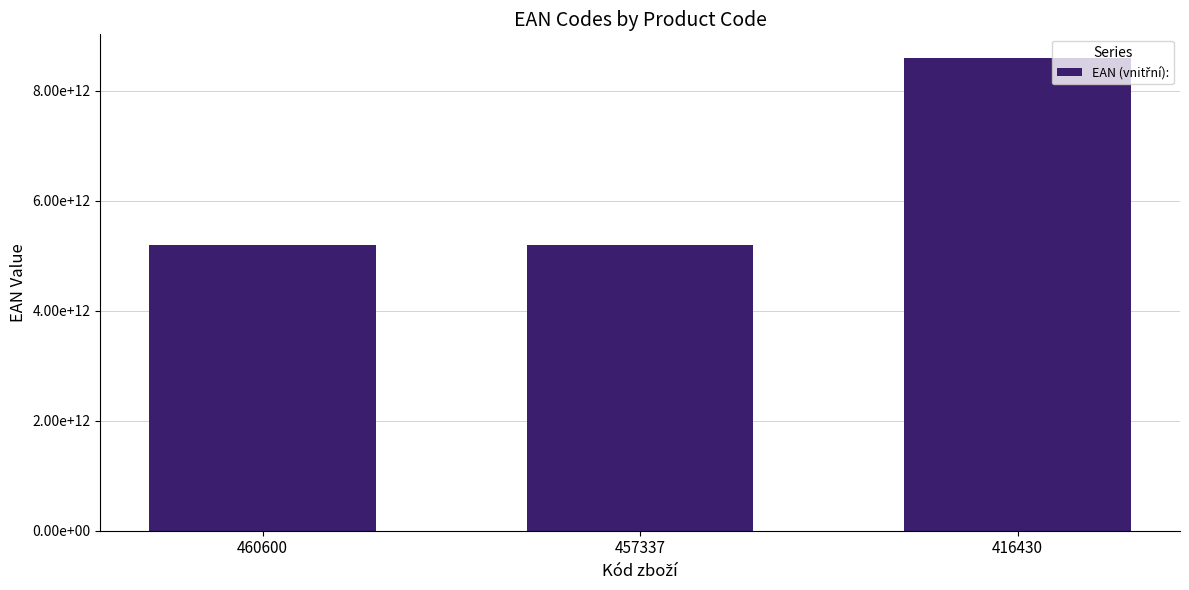

The chart shows a value of 5201184934623 at 457337. True or false?

True